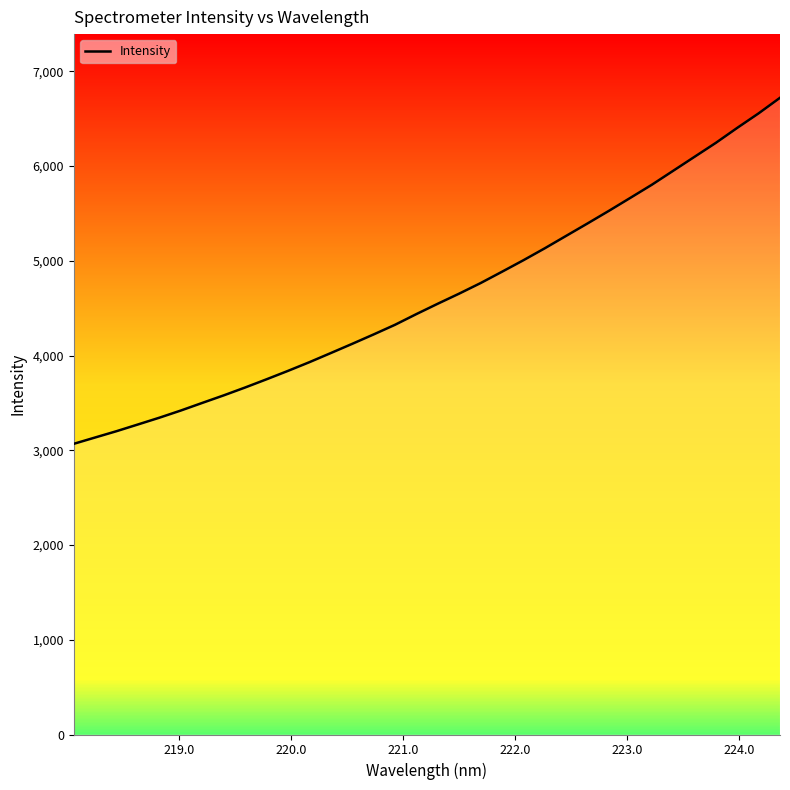

What is the minimum value shown in the chart?

3068.0